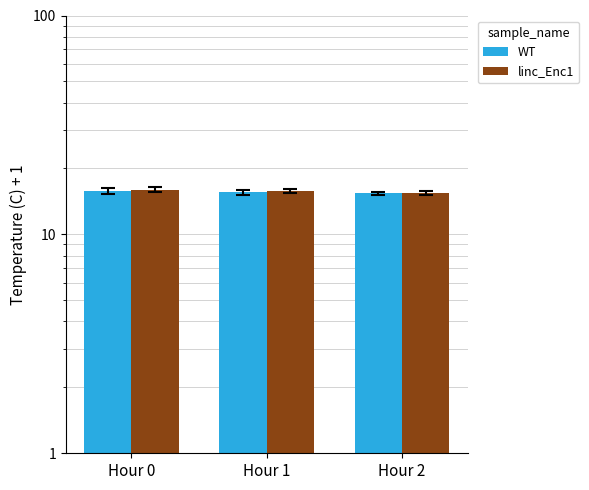

True or false: linc_Enc1 has a value of 15.5 at Hour 2.

True